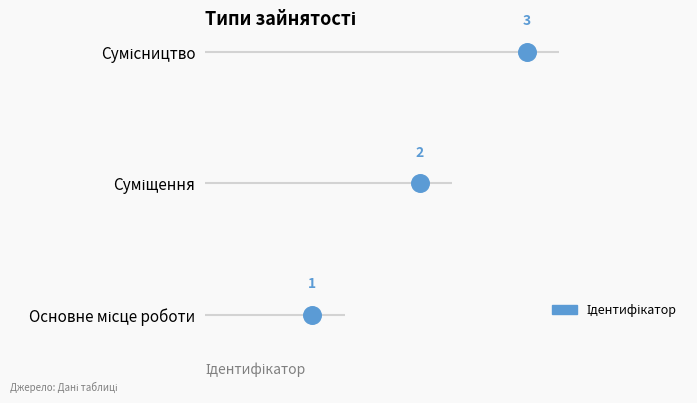

What is the change in value from Основне місце роботи to Суміщення?

+1